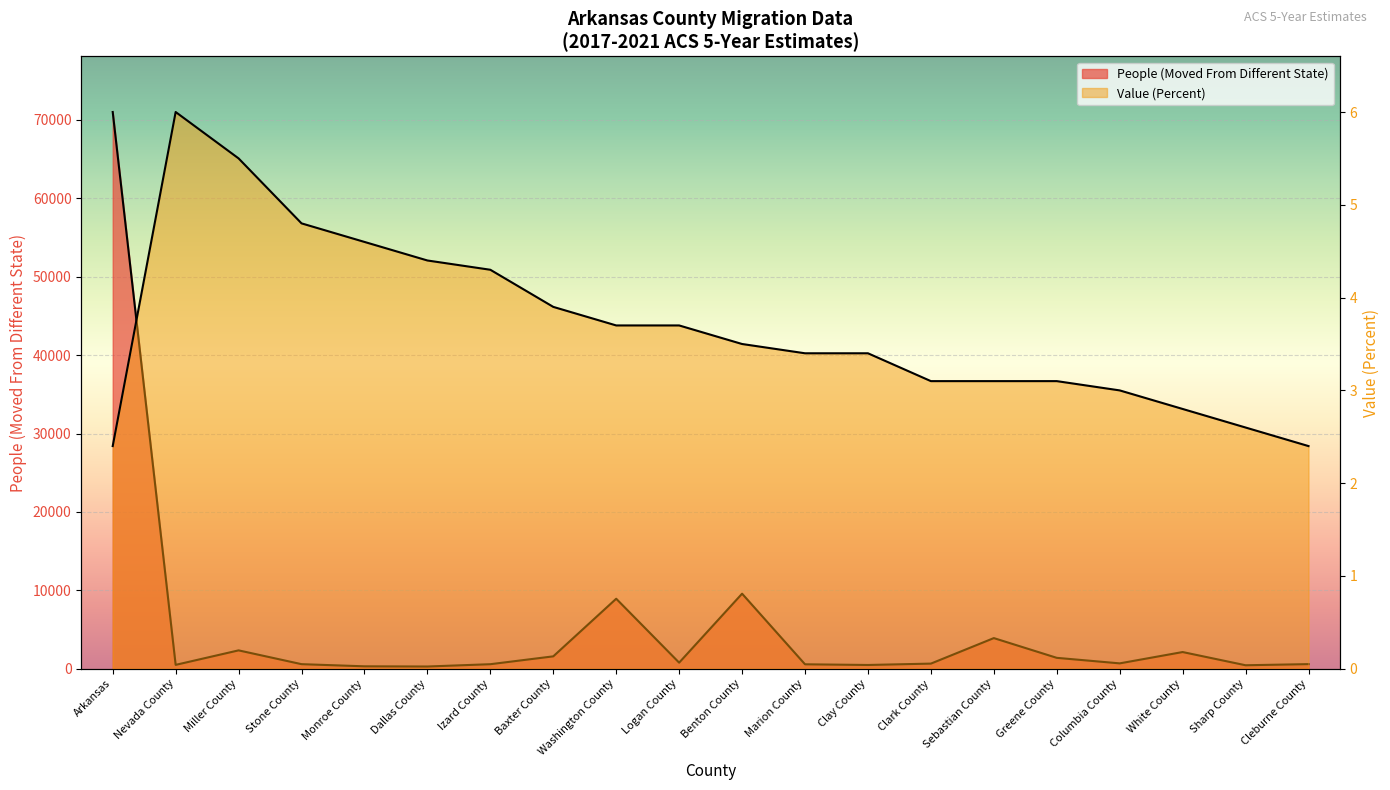

What is the label of the 11th point from the left?

Benton County